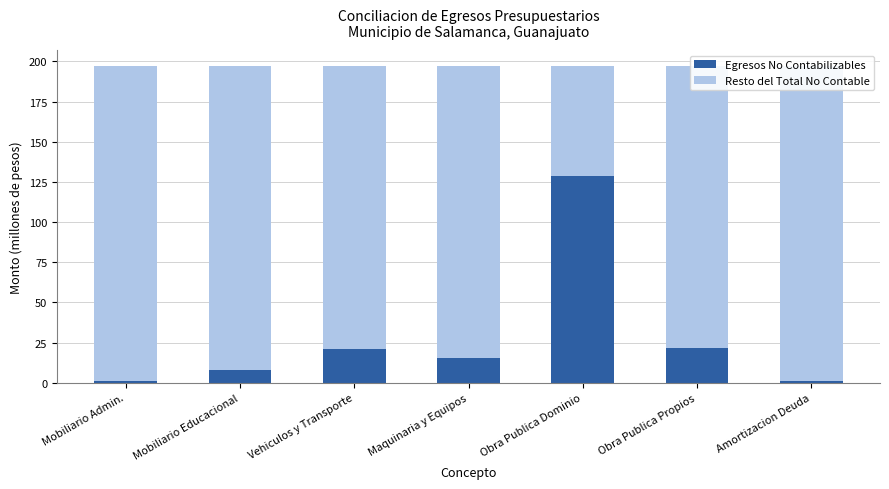

What is the total value across all series at Obra Publica Dominio?

197.1